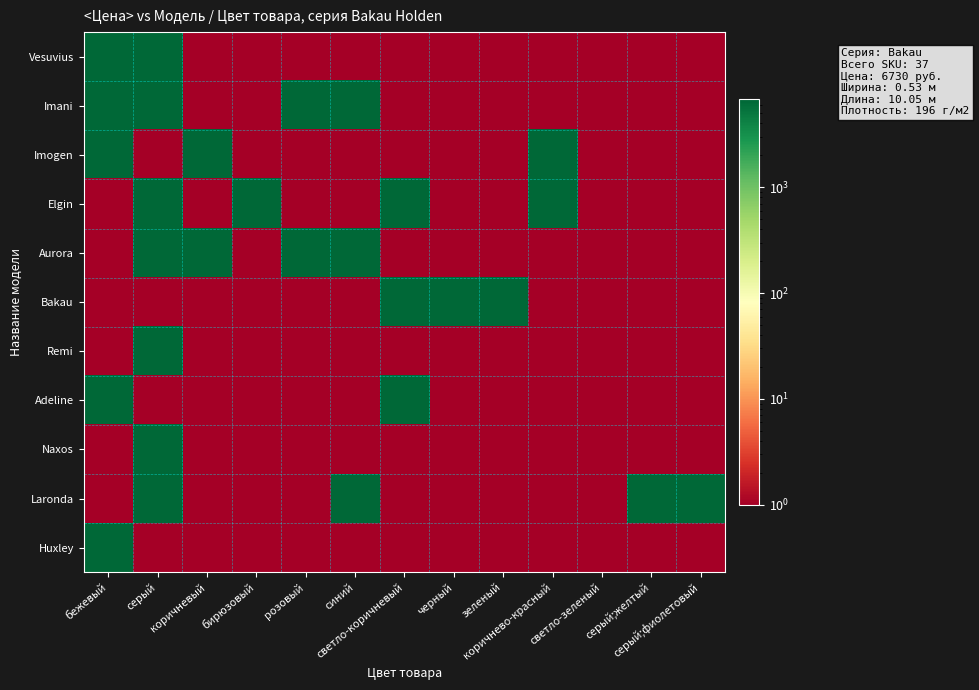

How many categories are shown in the chart?

13